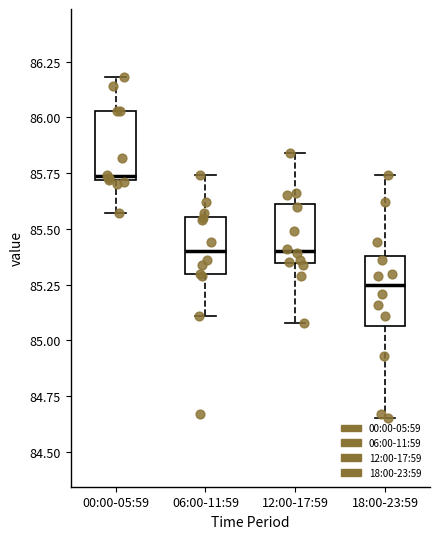

Where does the upper whisker of the box for 18:00-23:59 end on the y-axis? The values are not printed on the chart, so give them approximately, as read against the axis.

85.75